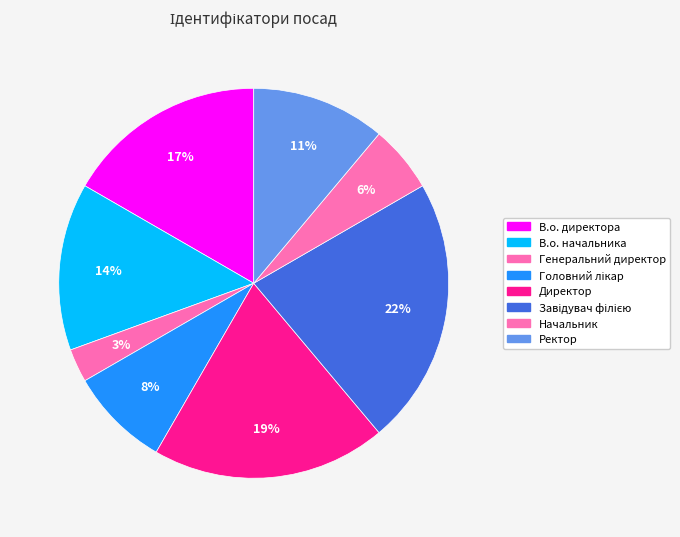

What percentage is the Завідувач філією slice, to the nearest percent?

22%